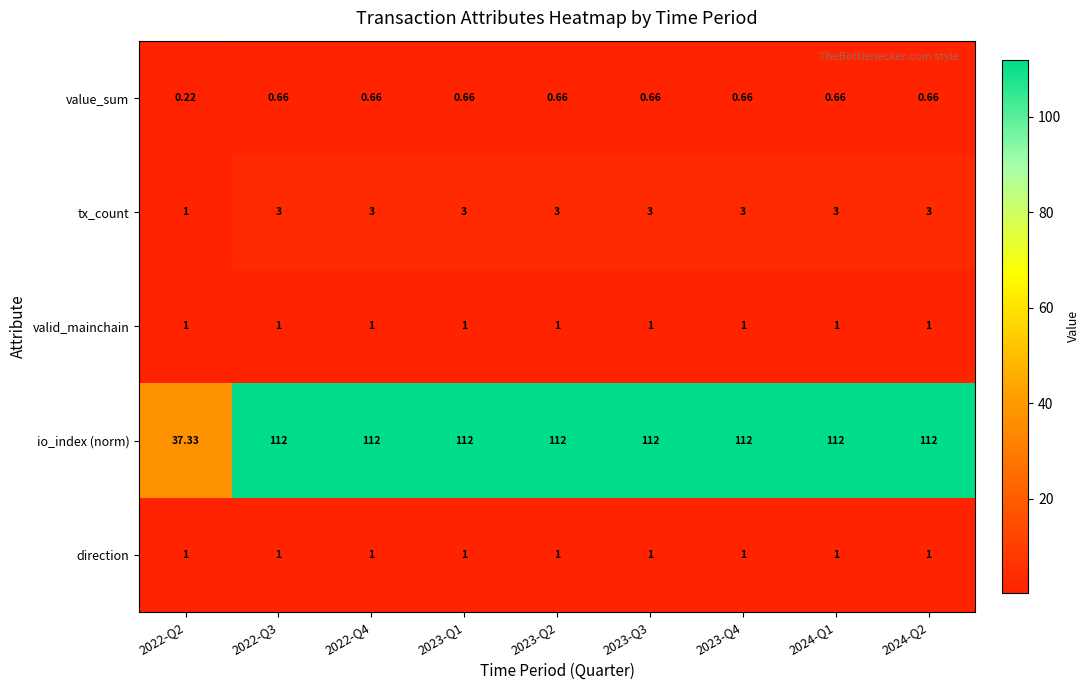

Count the number of data series in this chart.

5